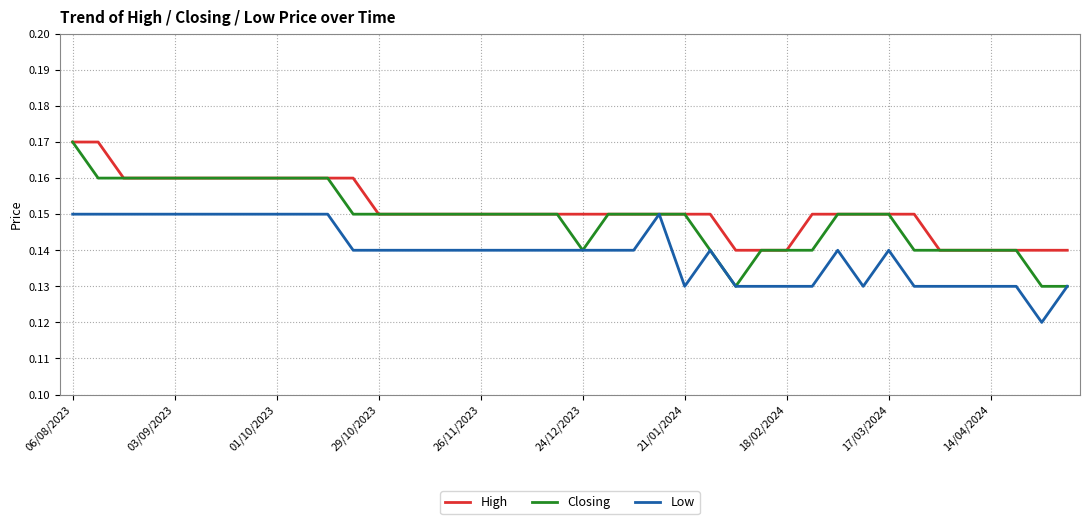

Is this an area chart (filled region under the line)?

No